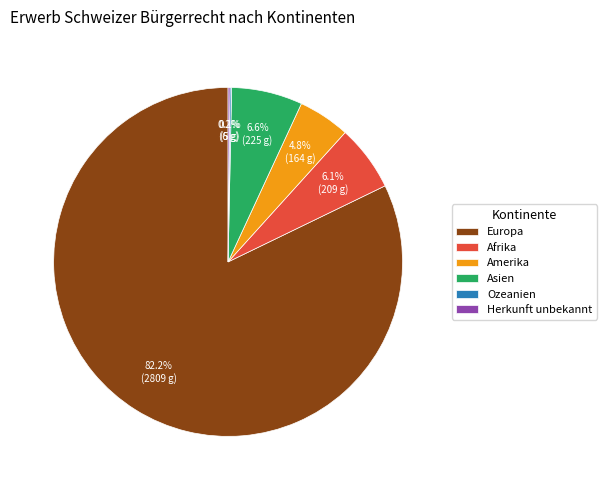

What percentage is the Amerika slice, to the nearest percent?

5%